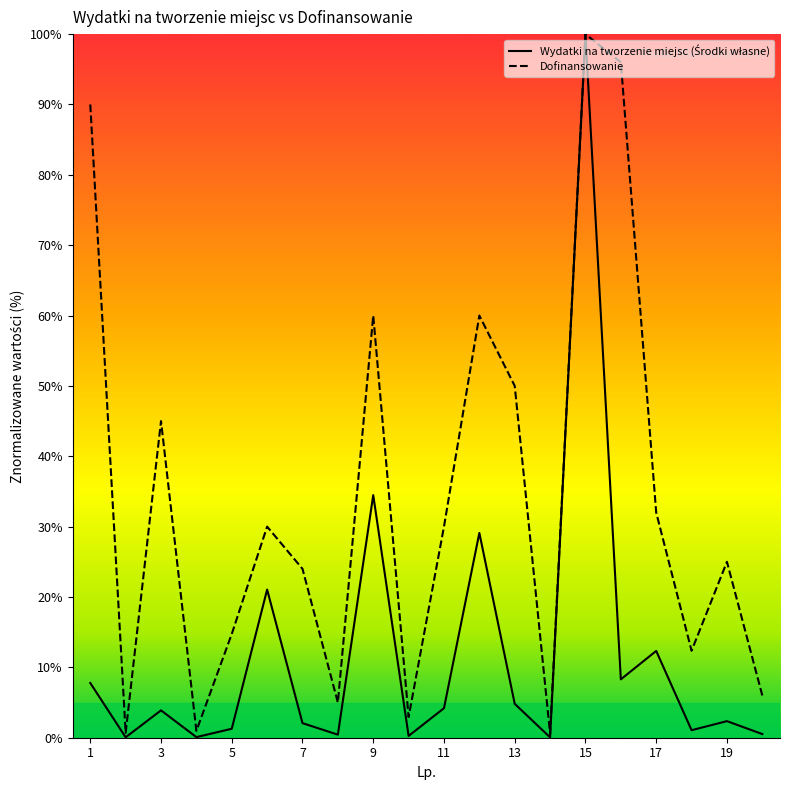

Which series has the largest total across all categories?

Dofinansowanie